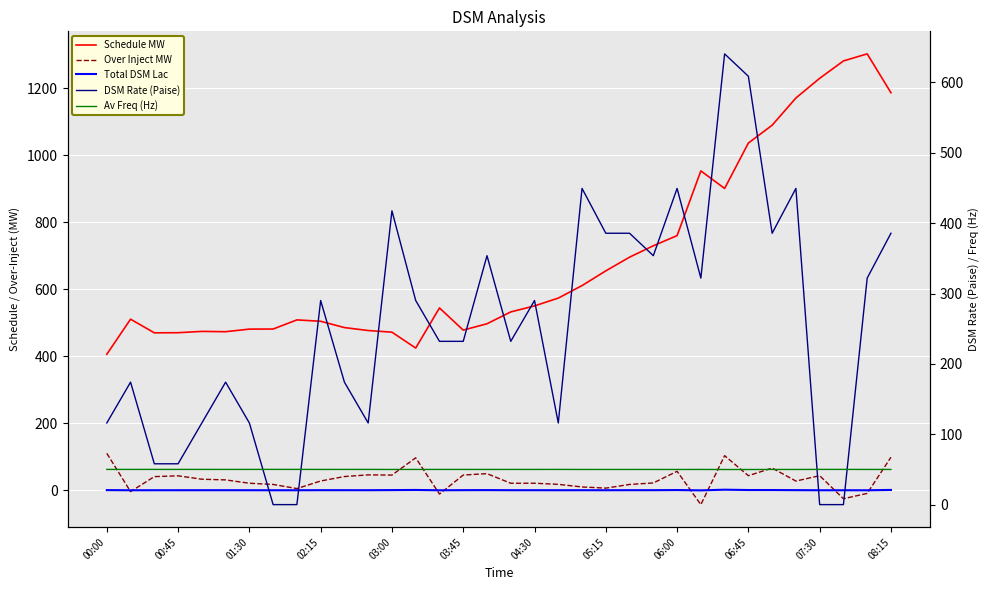

What is the sum of the Over Inject MW values at 14 and 15?

34.0